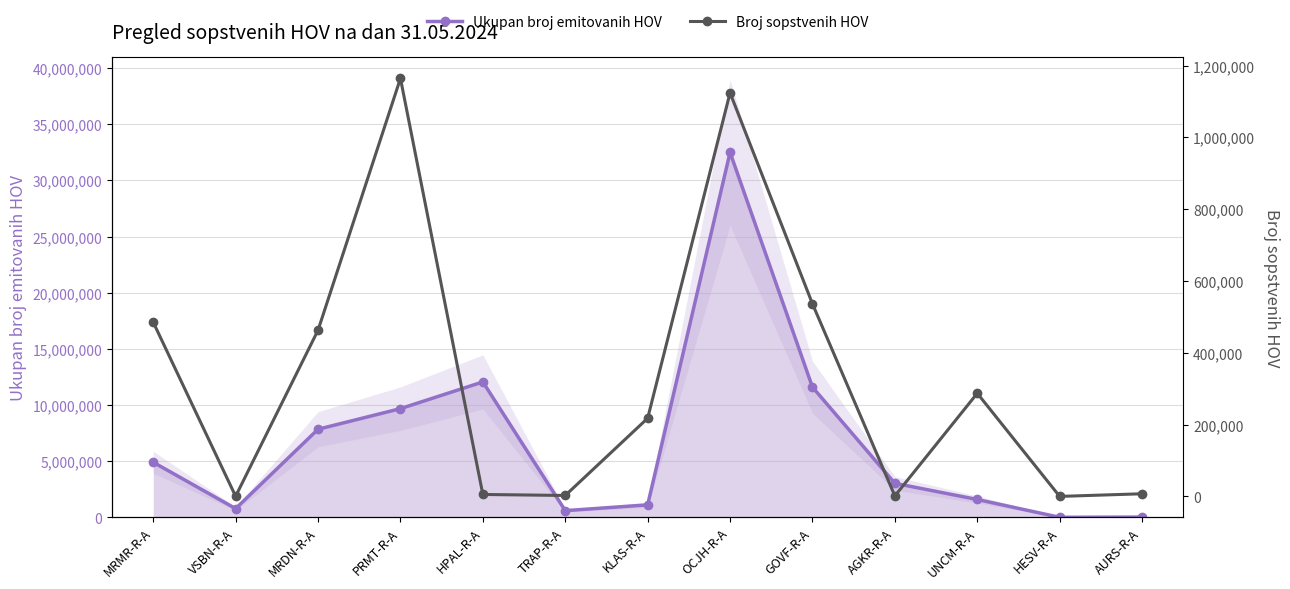

How many lines are shown in the chart?

2